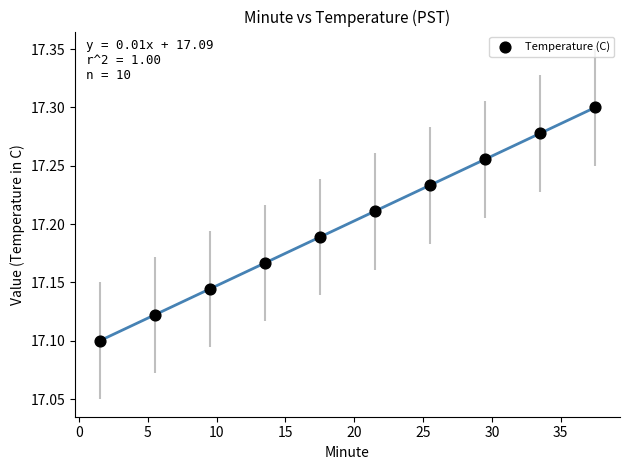

What is the average X value?

19.5